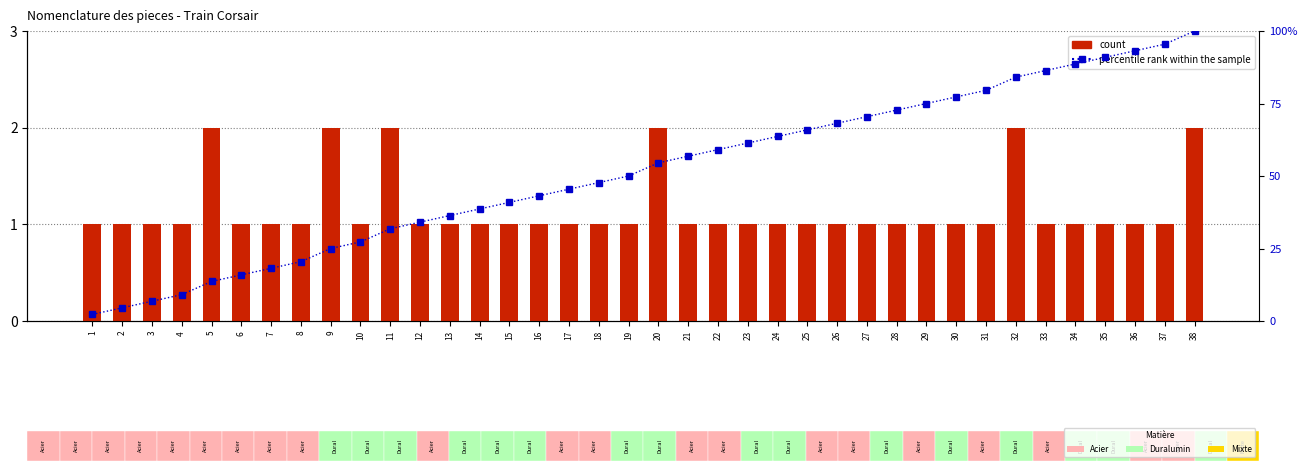

What are all the series names shown in the legend?

count, percentile rank within the sample